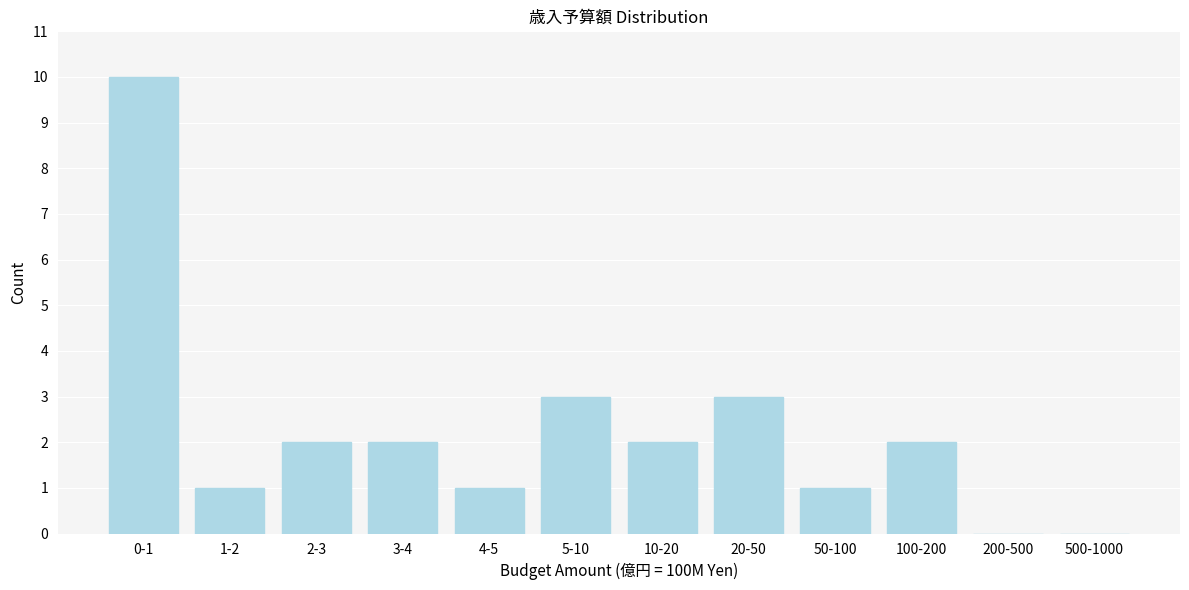

Reading left to right, list all the values displayed in this chart.

0-1=10	1-2=1	2-3=2	3-4=2	4-5=1	5-10=3	10-20=2	20-50=3	50-100=1	100-200=2	200-500=0	500-1000=0